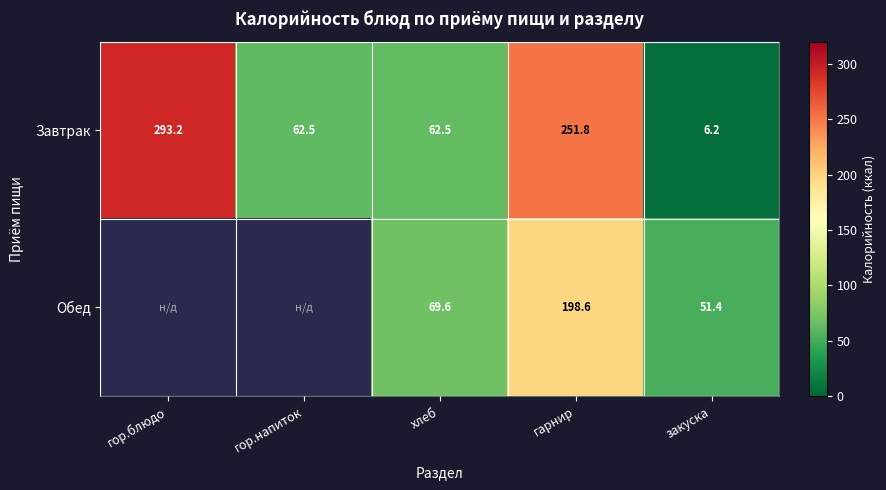

At закуска, list the series in order from smallest to largest.

Завтрак, Обед